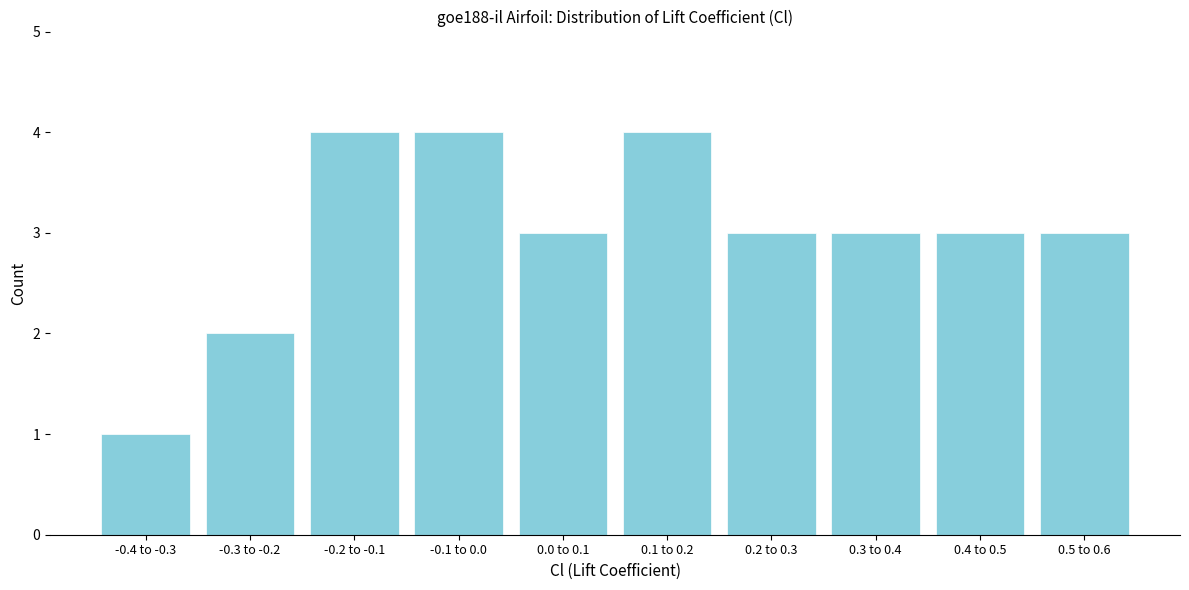

Reading left to right, extract all data points from this chart.

-0.4 to -0.3=1	-0.3 to -0.2=2	-0.2 to -0.1=4	-0.1 to 0.0=4	0.0 to 0.1=3	0.1 to 0.2=4	0.2 to 0.3=3	0.3 to 0.4=3	0.4 to 0.5=3	0.5 to 0.6=3